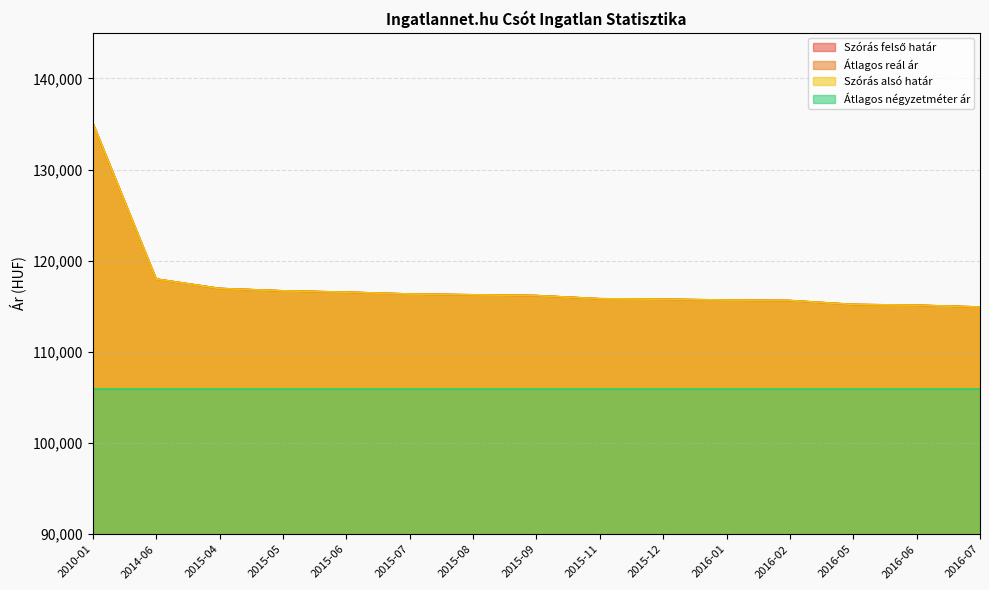

What is the average value of the Szórás felső határ series?

117348